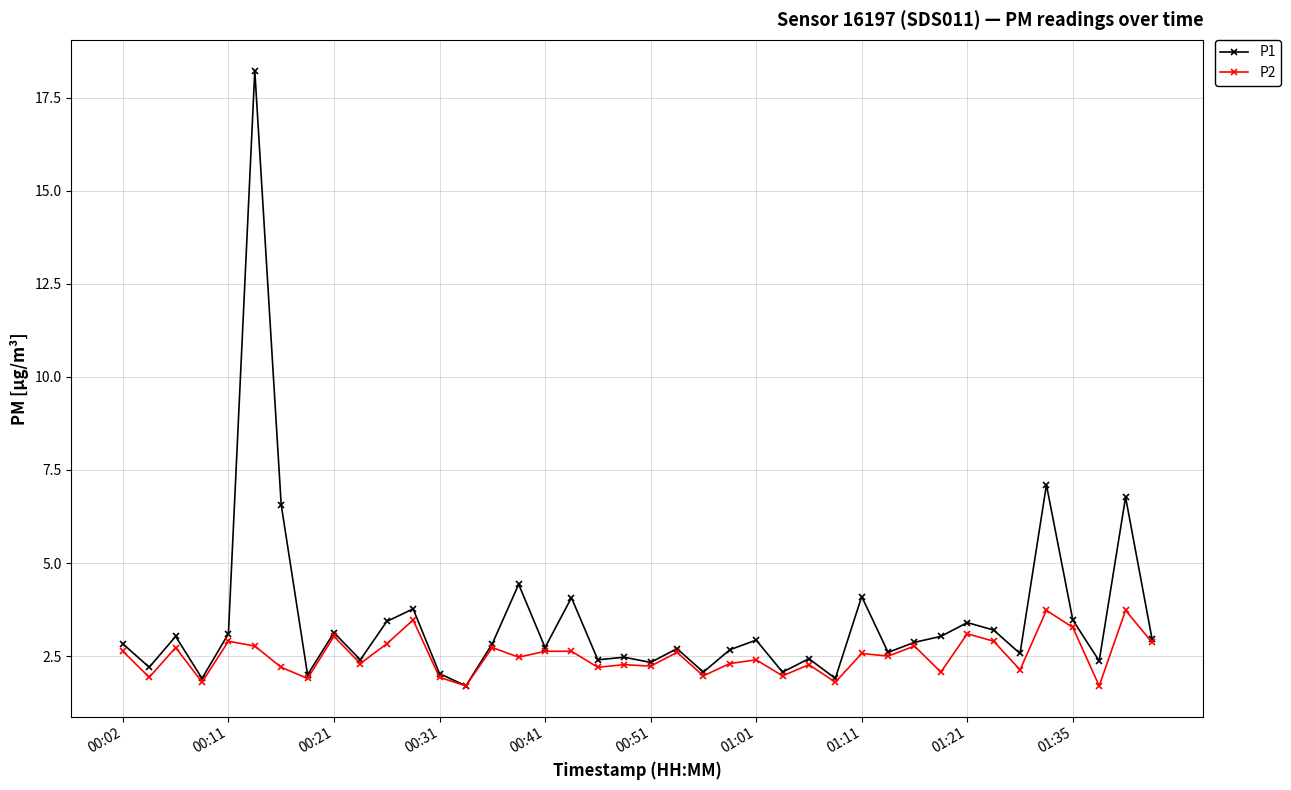

Which series has the largest range (max minus min)?

P1